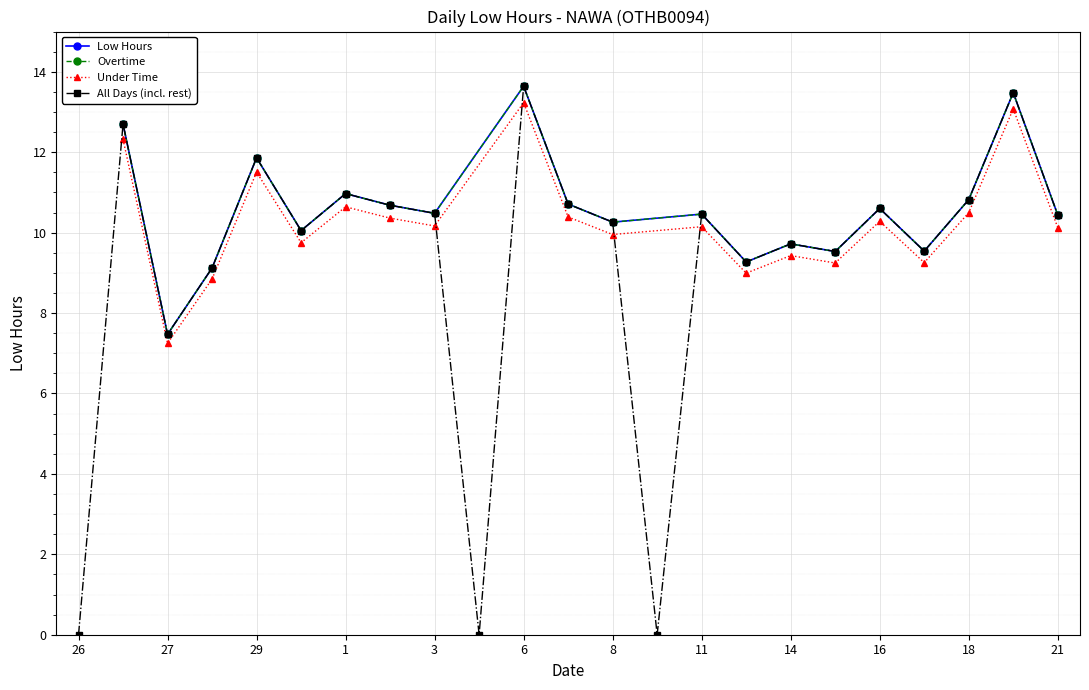

What is the sum of the values at 21 and 17?

20.0